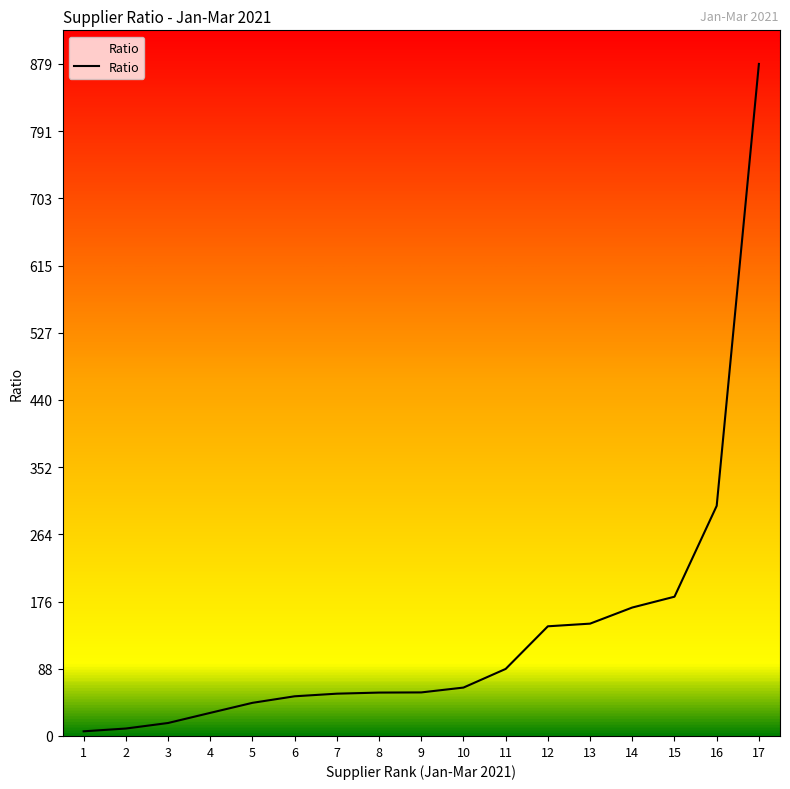

Does the chart display data point markers on the line(s)?

No